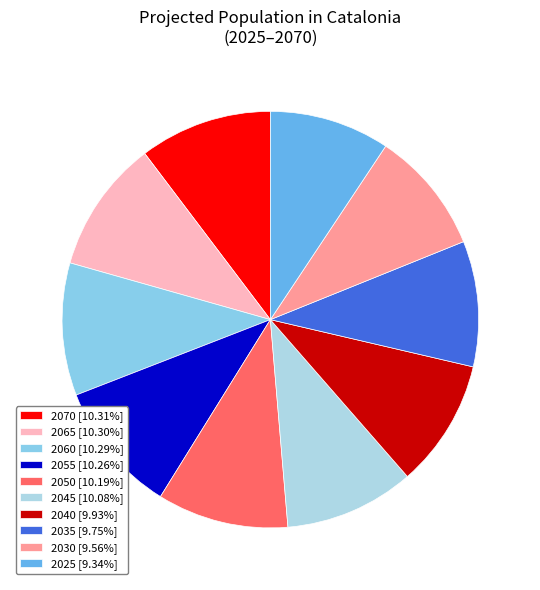

To the nearest percent, what portion does 2025 represent?

9%